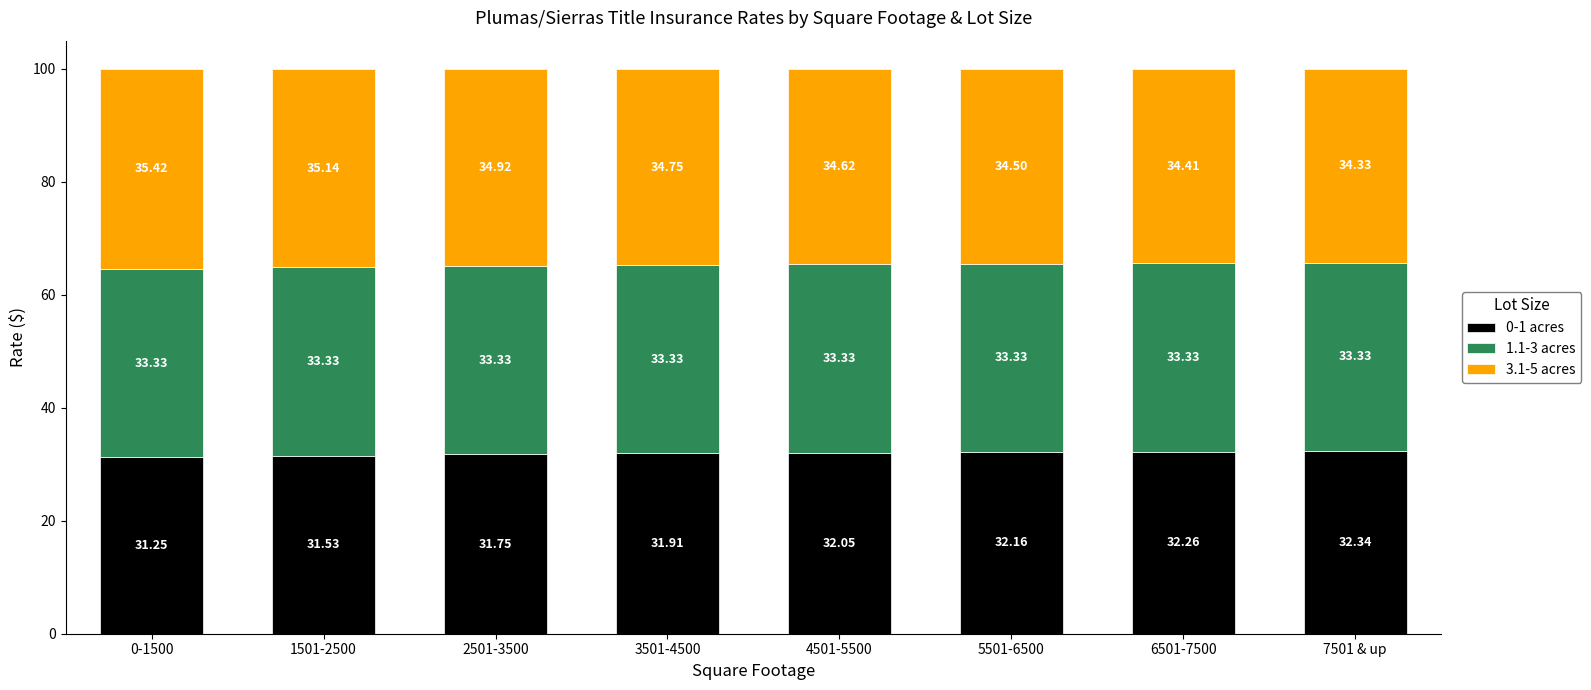

What is the total value across all series at 6501-7500?

100.0